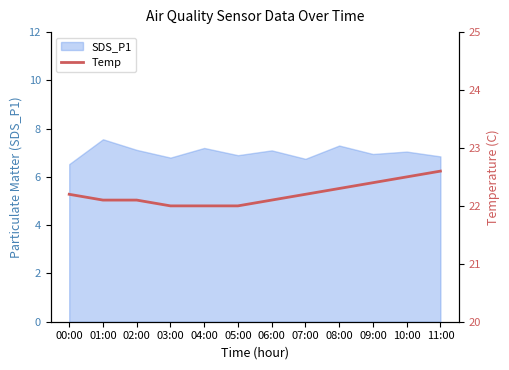

The SDS_P1 series shows 7.0 at 09:00. True or false?

True